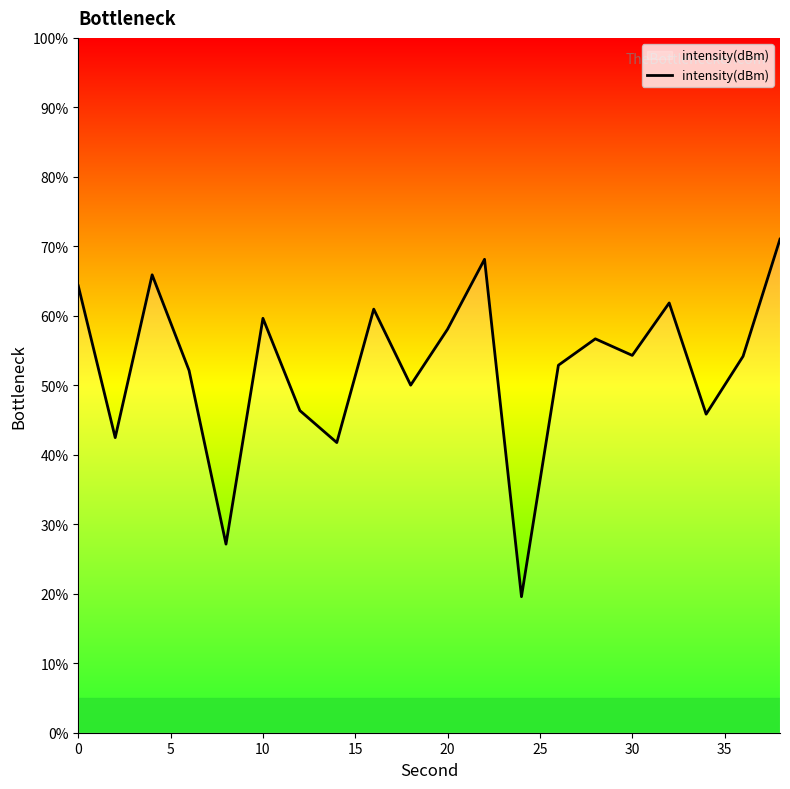

What is the difference between the maximum and minimum values?

51.5